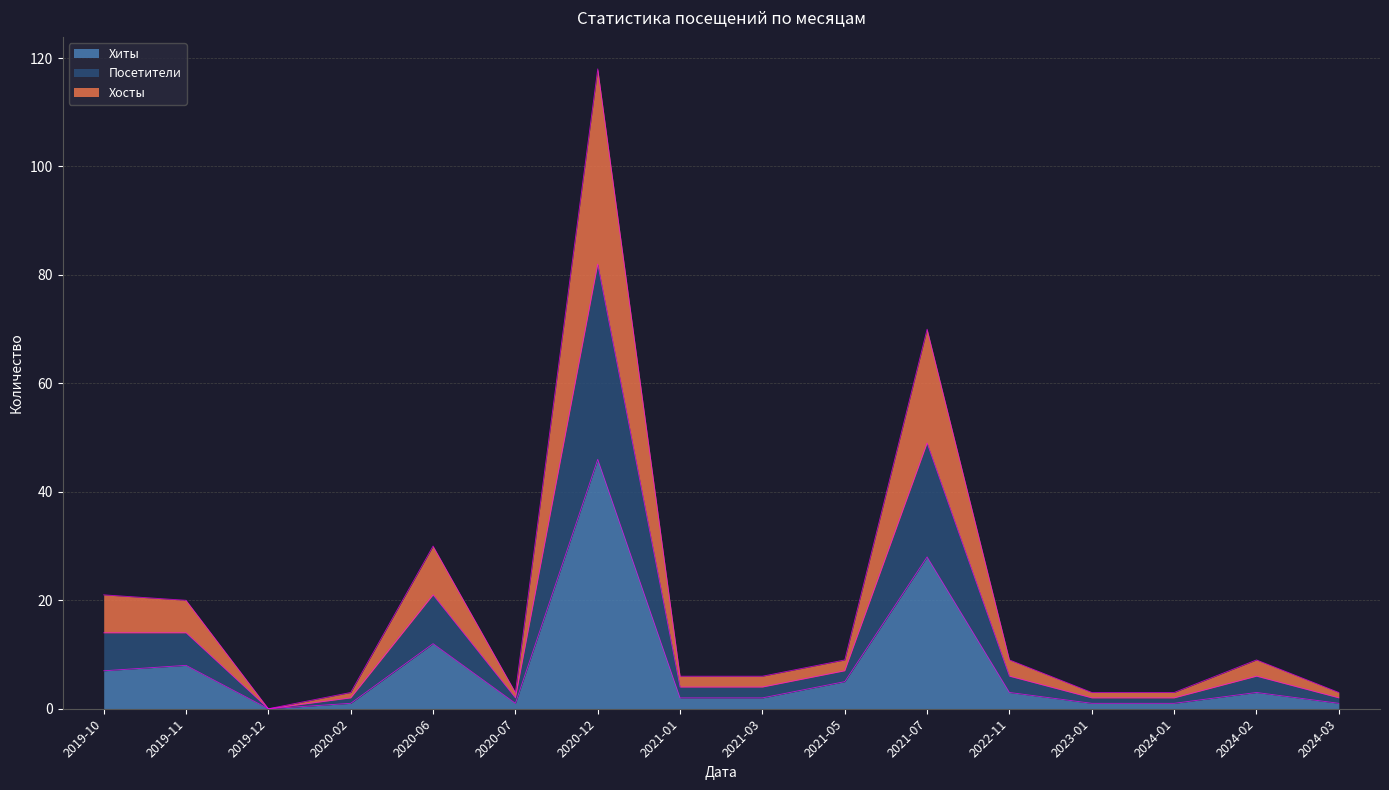

At how many categories does at least one series exceed 10?

5